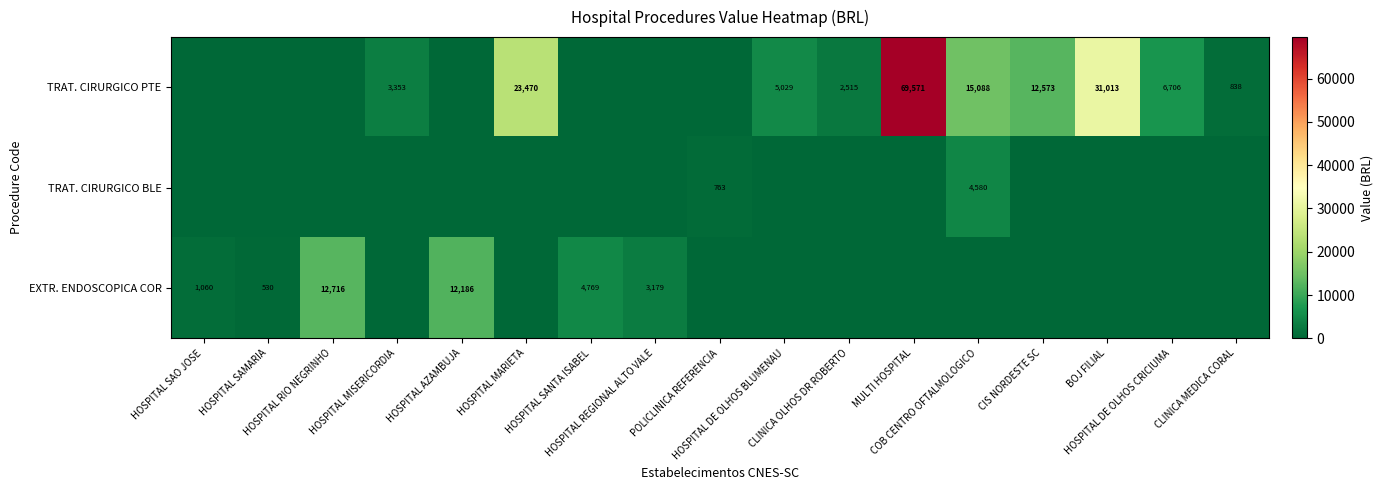

Where is TRAT. CIRURGICO PTE nearest to the value 34785?

BOJ FILIAL